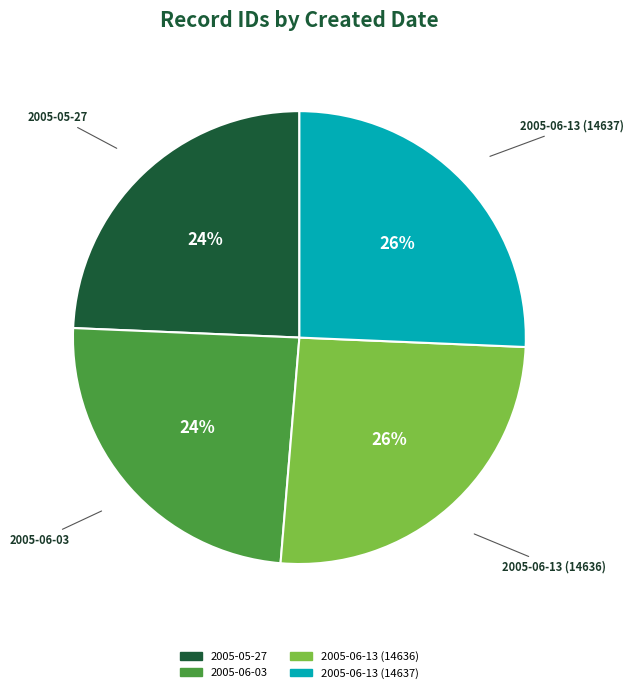

Is the sum of 2005-06-03 and 2005-05-27 greater than half?

No